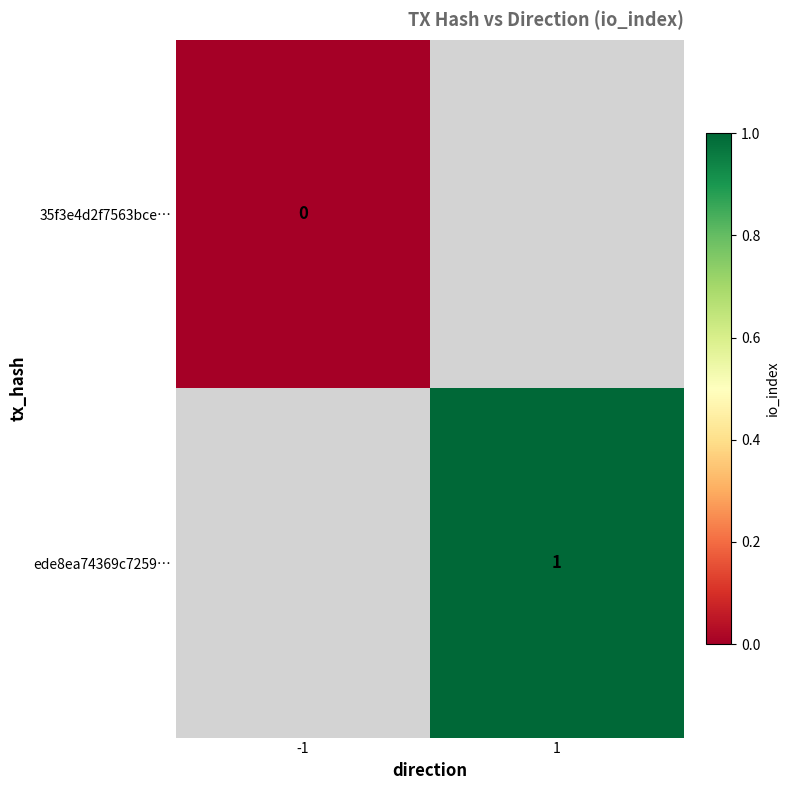

Which category has the lowest value across all series?

-1